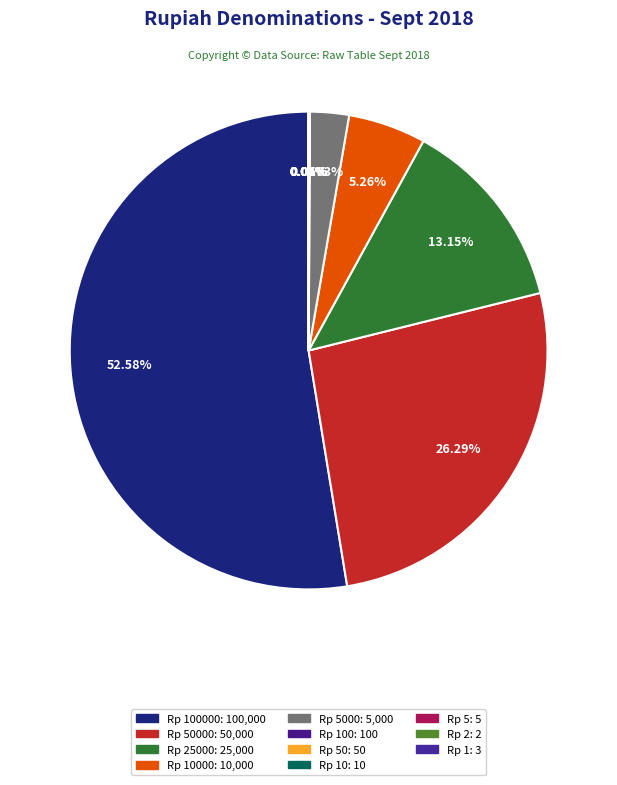

Is there any slice that represents more than half of the pie?

Yes